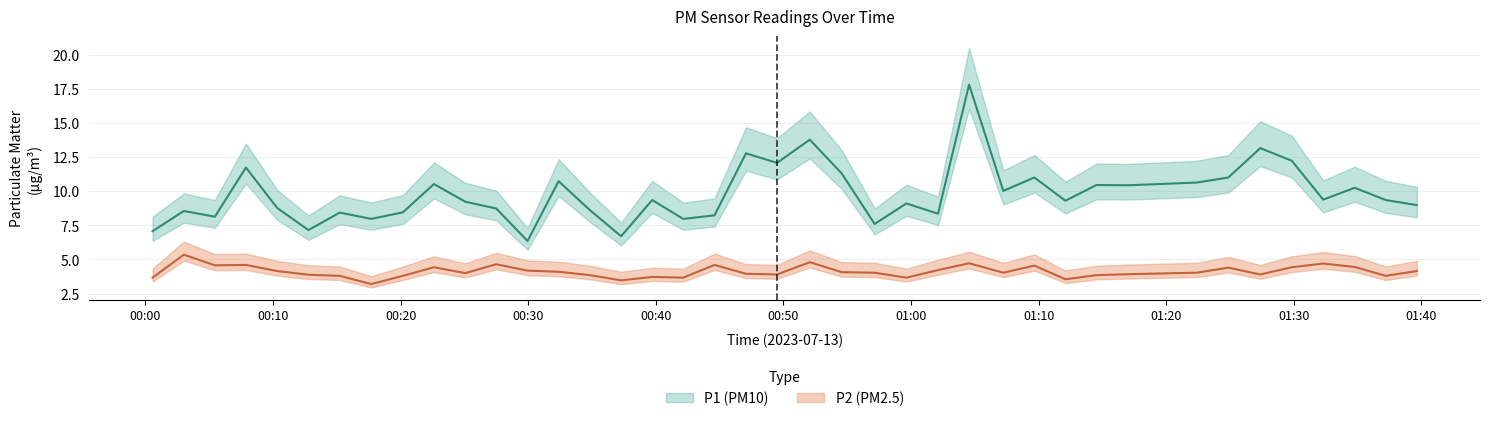

True or false: P2 has more than 0 interior local peaks.

True